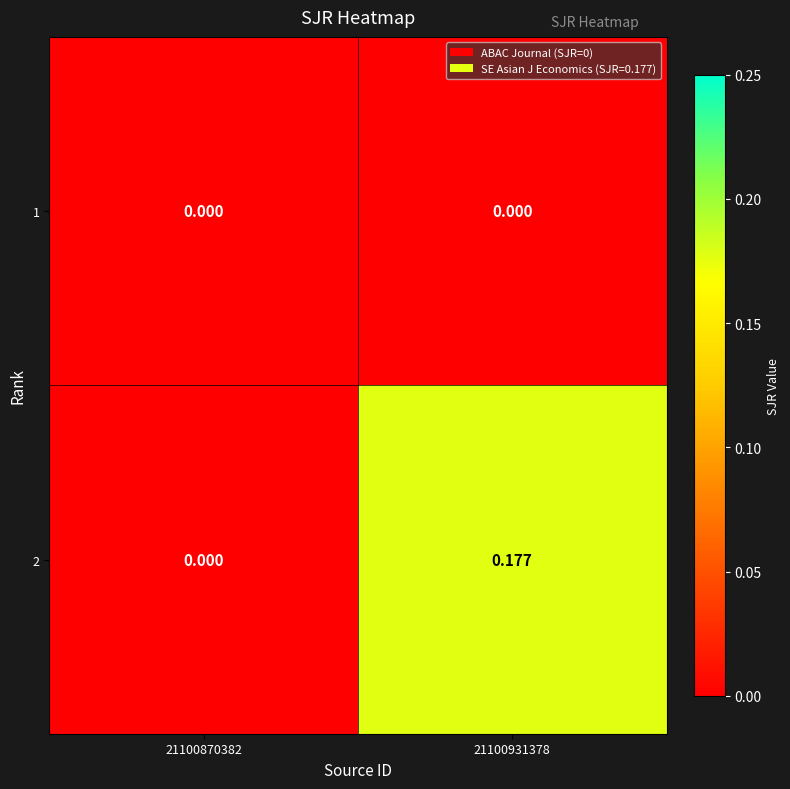

Is the value of 1 at 21100870382 greater than the value of 2 at 21100931378?

No